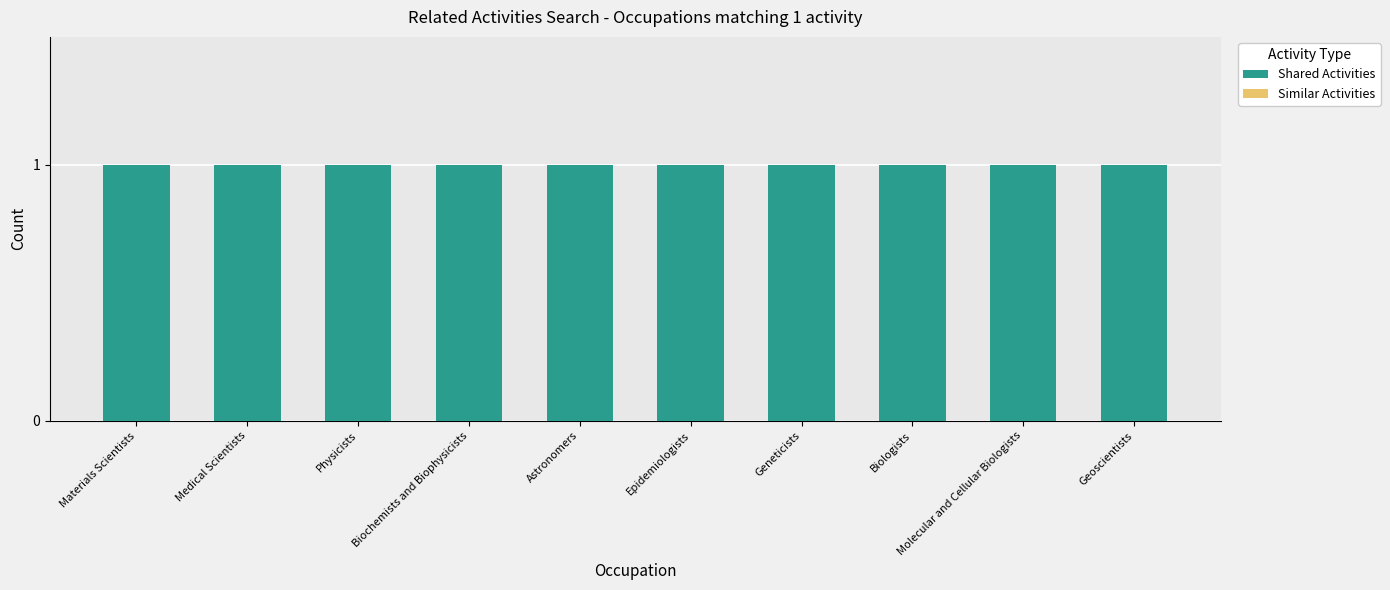

Between Epidemiologists and Biochemists and Biophysicists, which is larger?

Epidemiologists